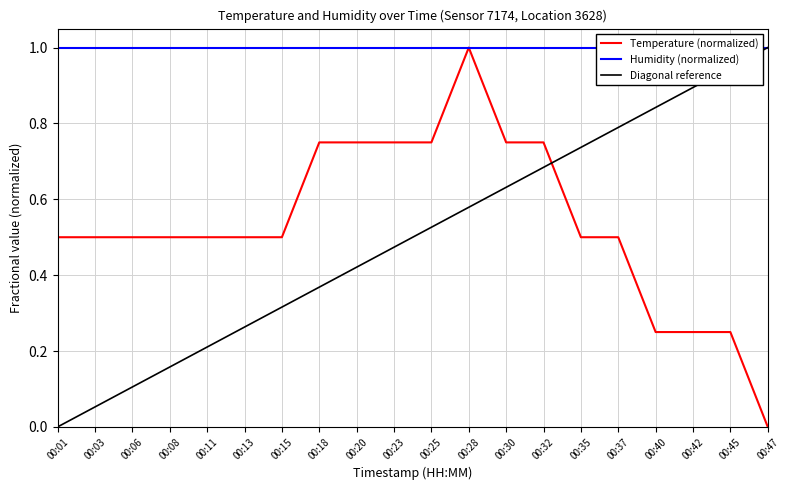

What is the total value across all series at 00:01?

1.5